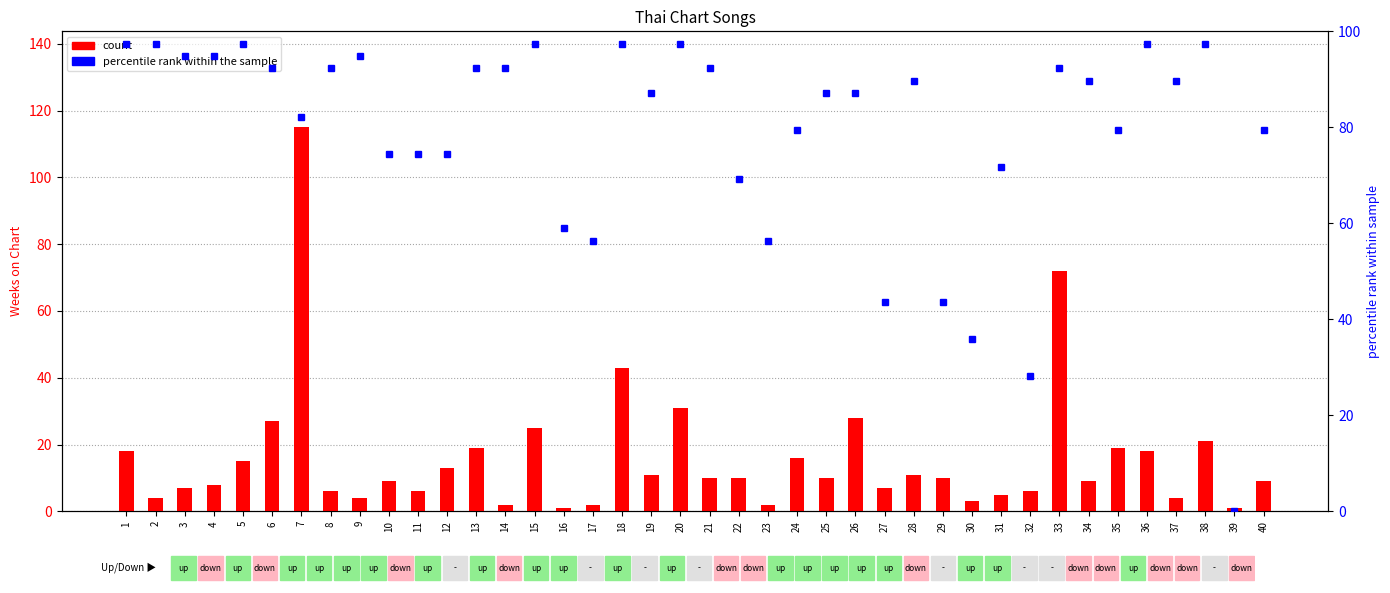

Read the count value at 39.

1.0